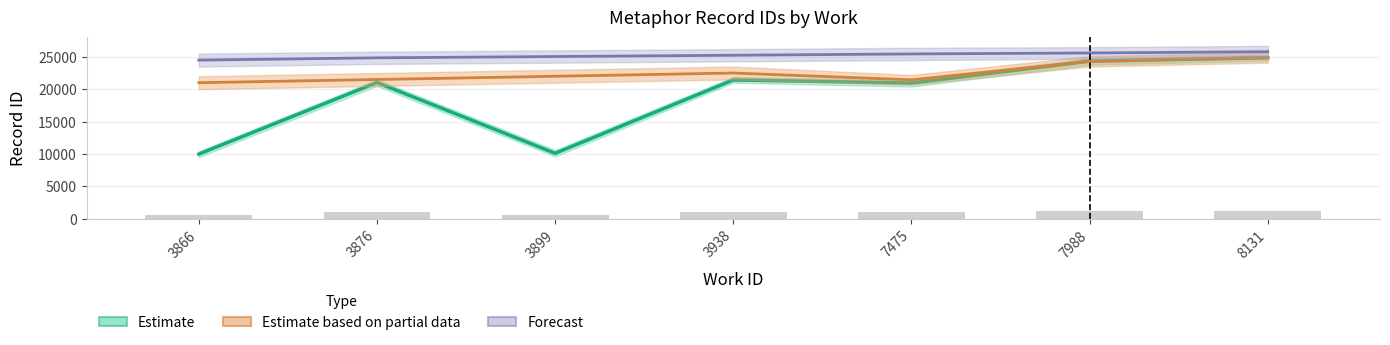

Rank the series by their average value, from highest to lowest.

Forecast, Estimate based on partial data, Estimate